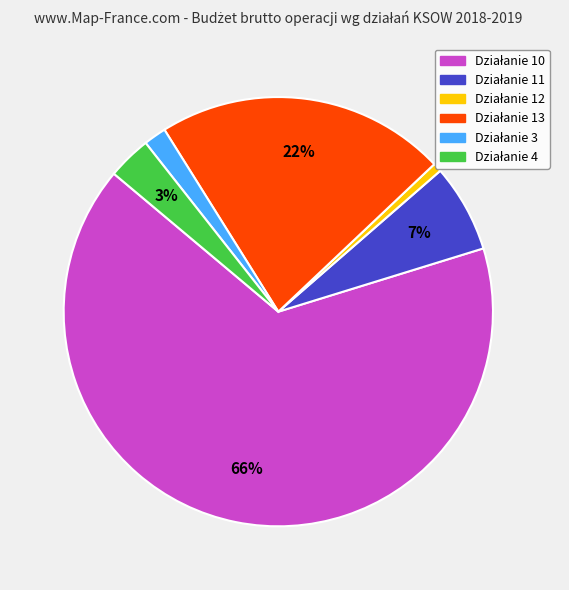

Is there a majority slice in this chart?

Yes